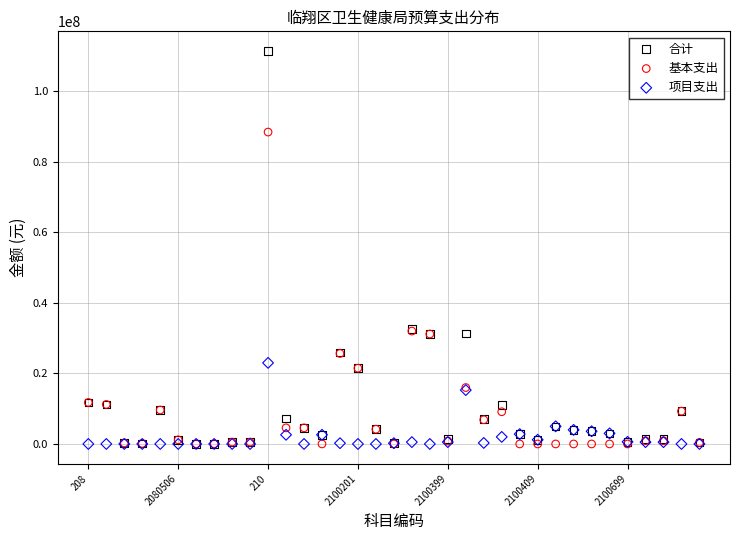

What are all the series names shown in the legend?

合计, 基本支出, 项目支出